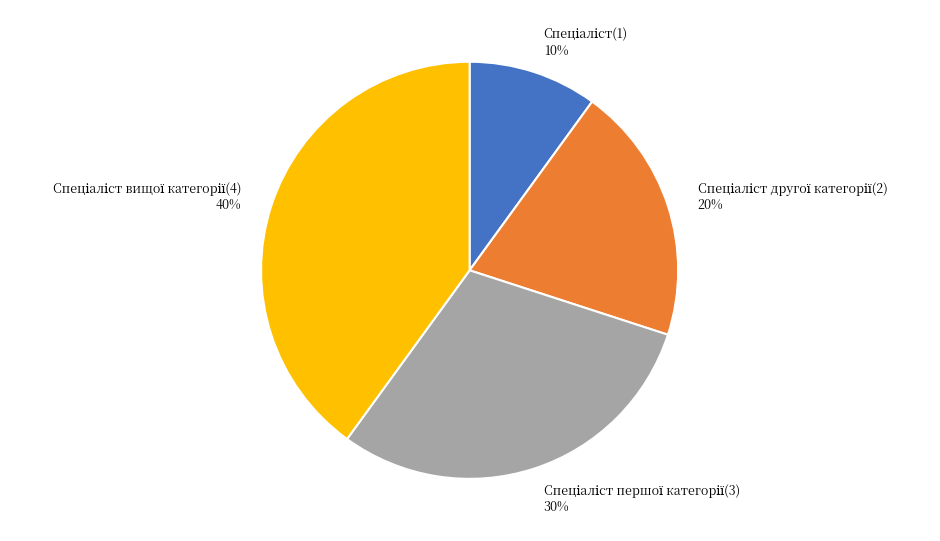

To the nearest percent, what is the difference between the largest and smallest slice percentages?

30%